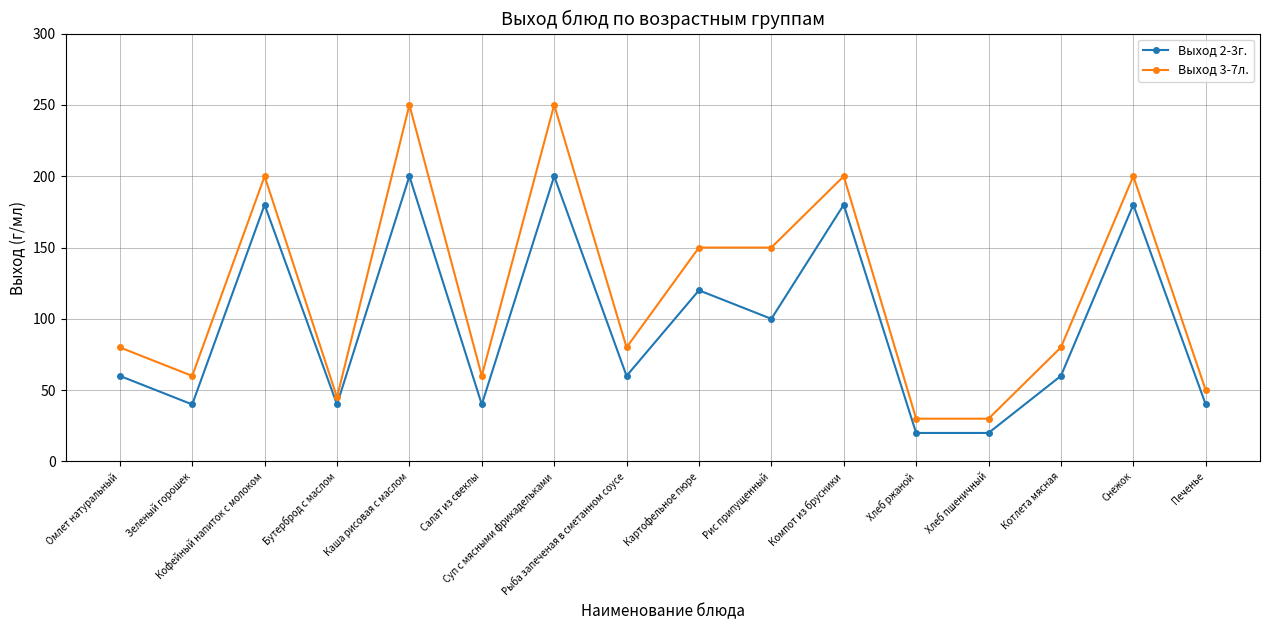

What are all the series names shown in the legend?

Выход 2-3г., Выход 3-7л.